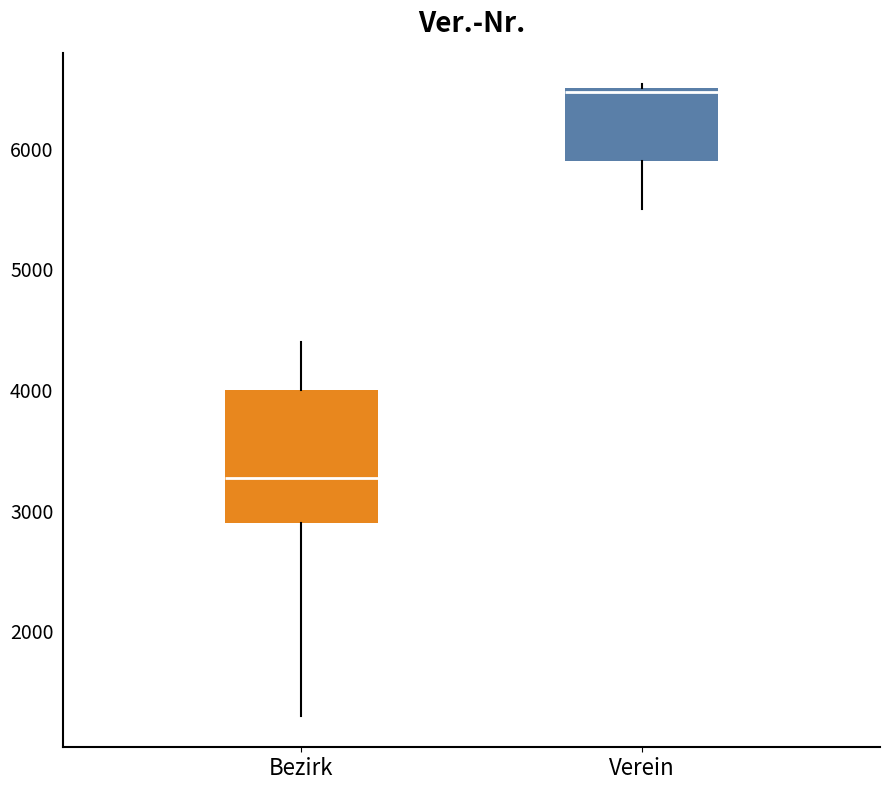

Reading left to right, transcribe this box plot: for each box, give where its median line is, the range the box spans, and where its two whiskers end, as read against the y-axis. The values are not printed on the chart, so give them approximately, as read against the axis.

Bezirk: median 3300, box 2900 to 4000, whiskers 1300 to 4400
Verein: median 6500 (just below the box's upper edge), box 5900 to 6500, whiskers 5500 to 6500